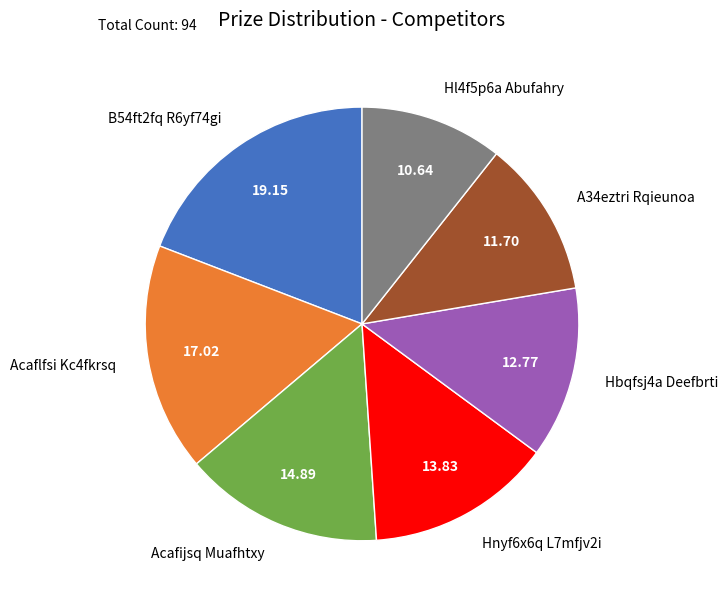

Which has a higher value, Hl4f5p6a Abufahry or Hbqfsj4a Deefbrti?

Hbqfsj4a Deefbrti